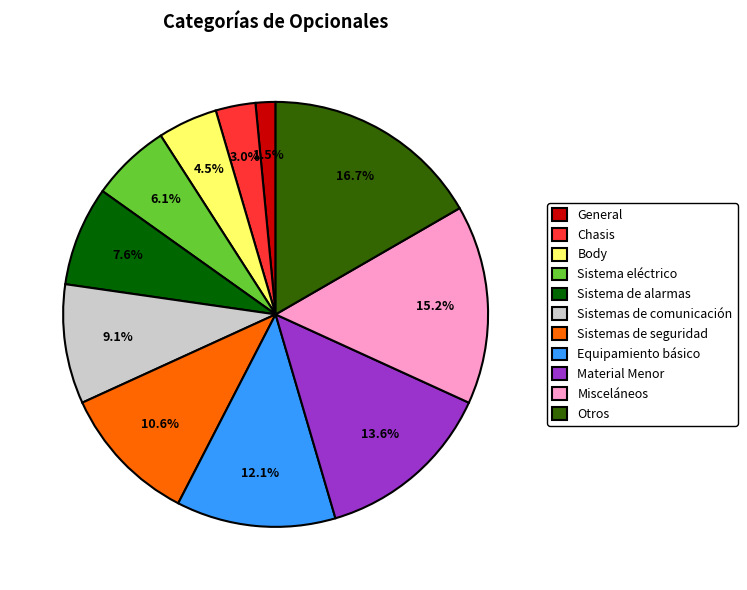

To the nearest percent, what is the difference between the largest and smallest slice percentages?

15%